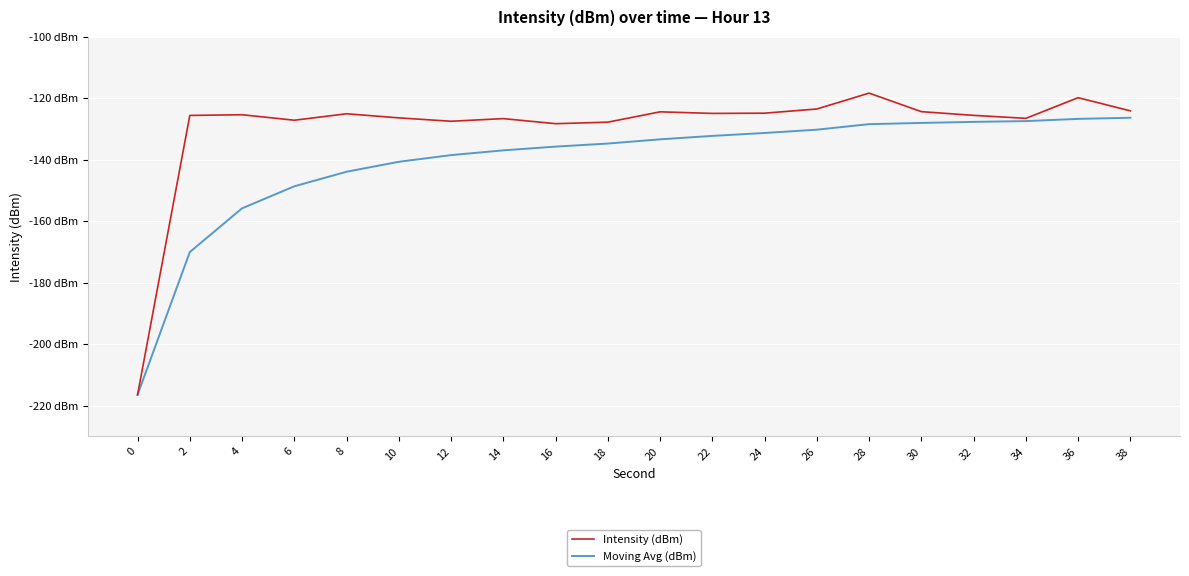

What is the spread (max minus min) of values at 2?

44.4